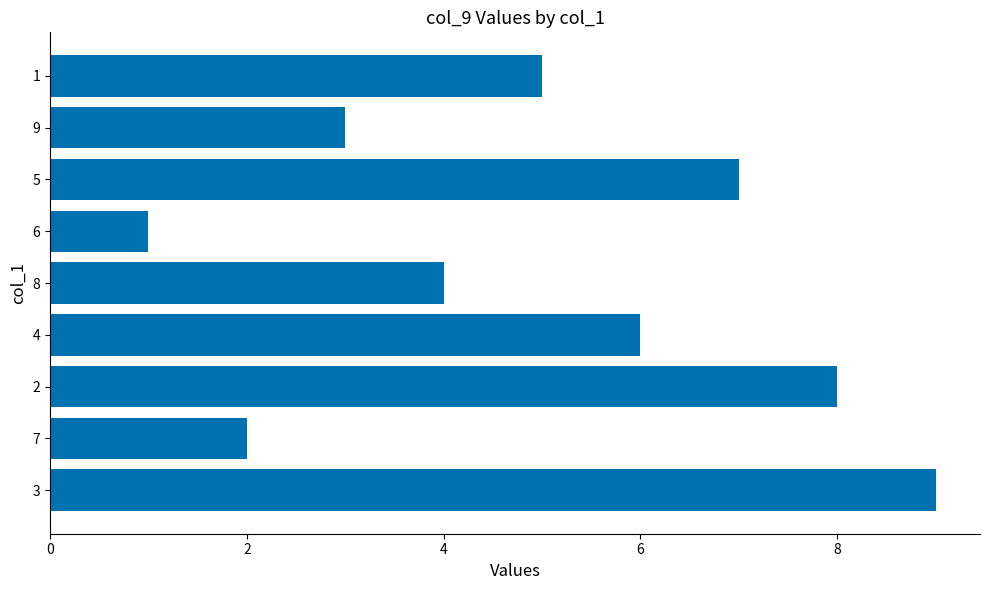

List the labels in order of value, smallest first.

6, 7, 9, 8, 1, 4, 5, 2, 3